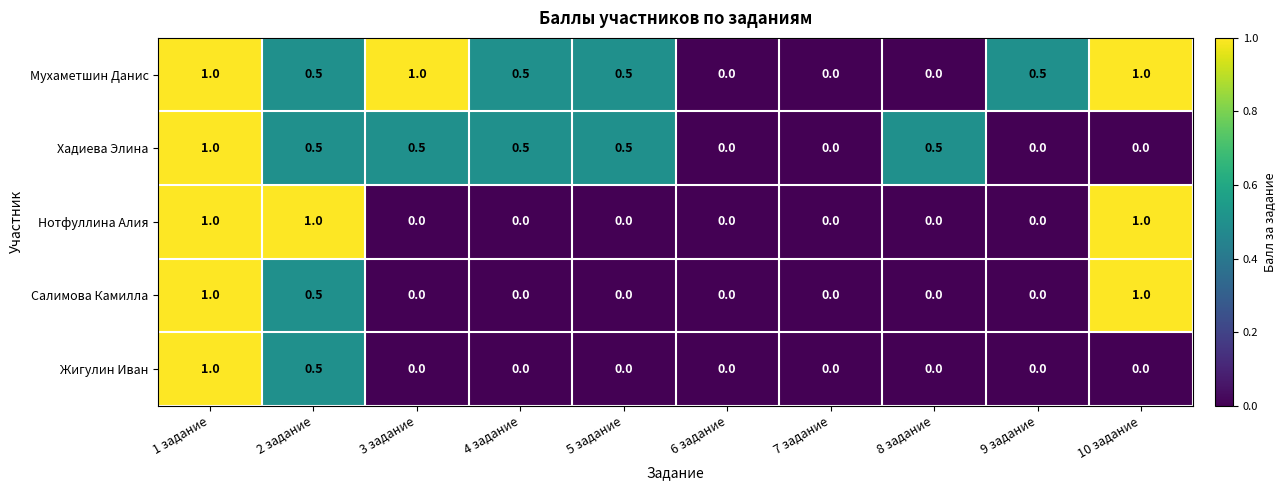

True or false: Нотфуллина Алия has a value of 0.0 at 5 задание.

True